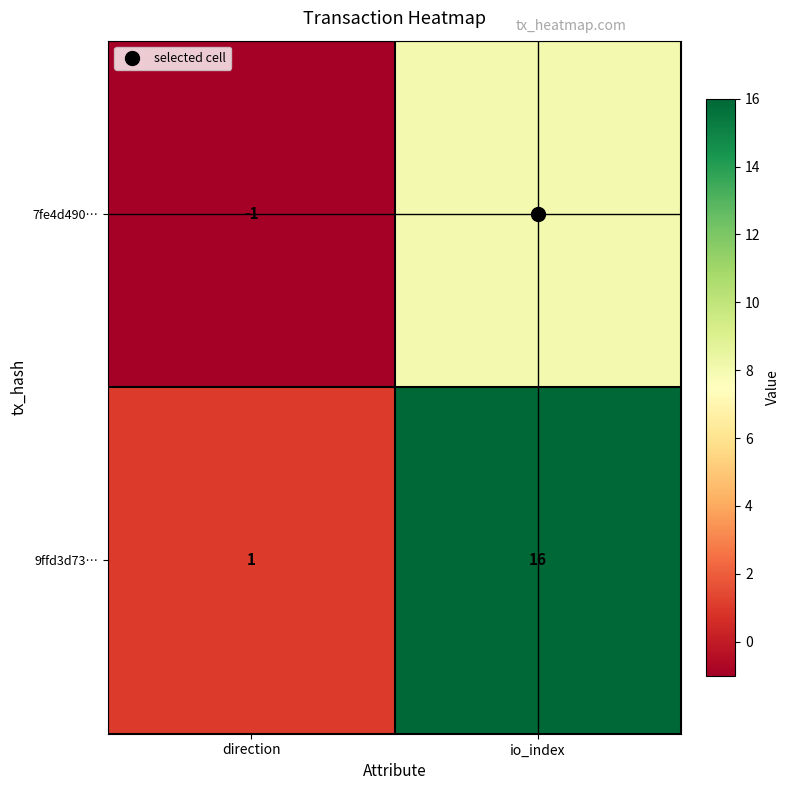

At which category is the sum across all series the highest?

io_index